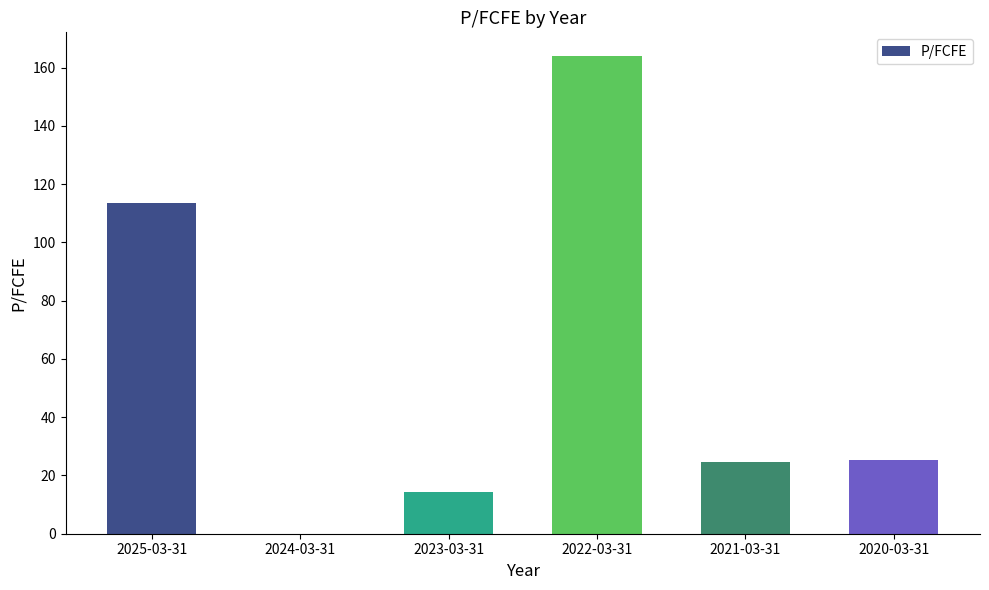

How many values are above zero?

5